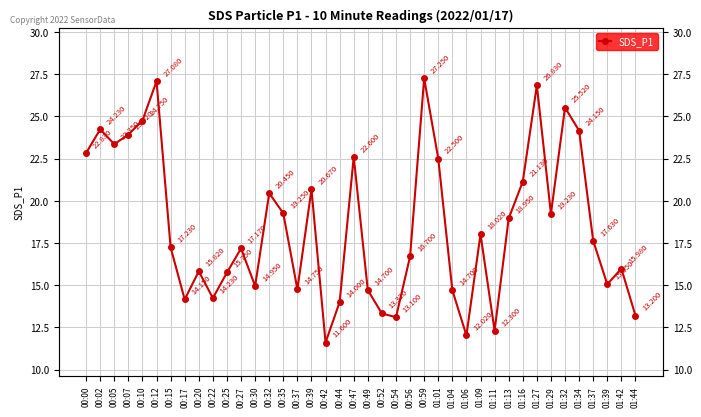

What is the sum of all values?

741.1